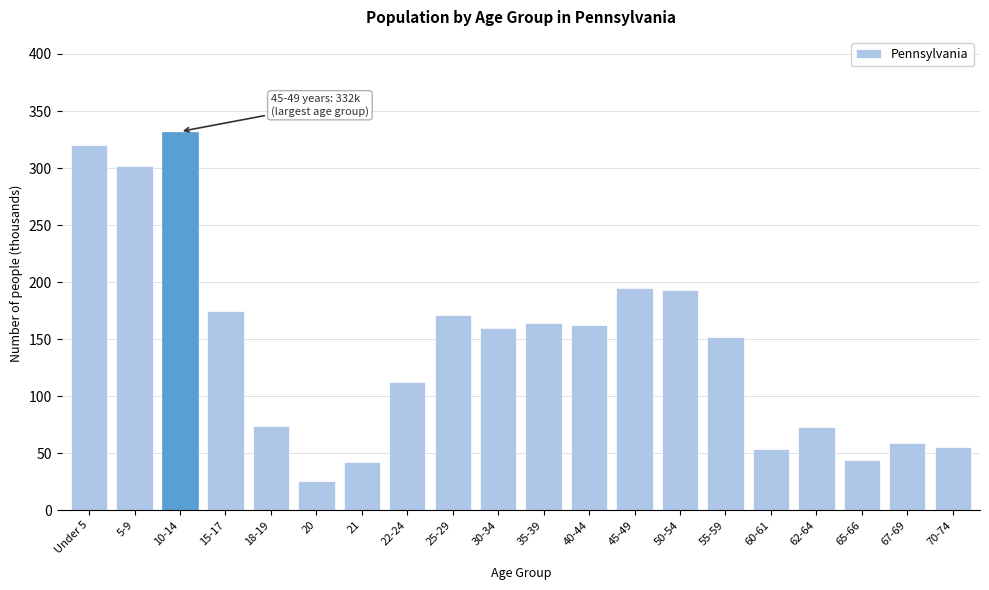

What is the value of the 12th bar from the left?

162